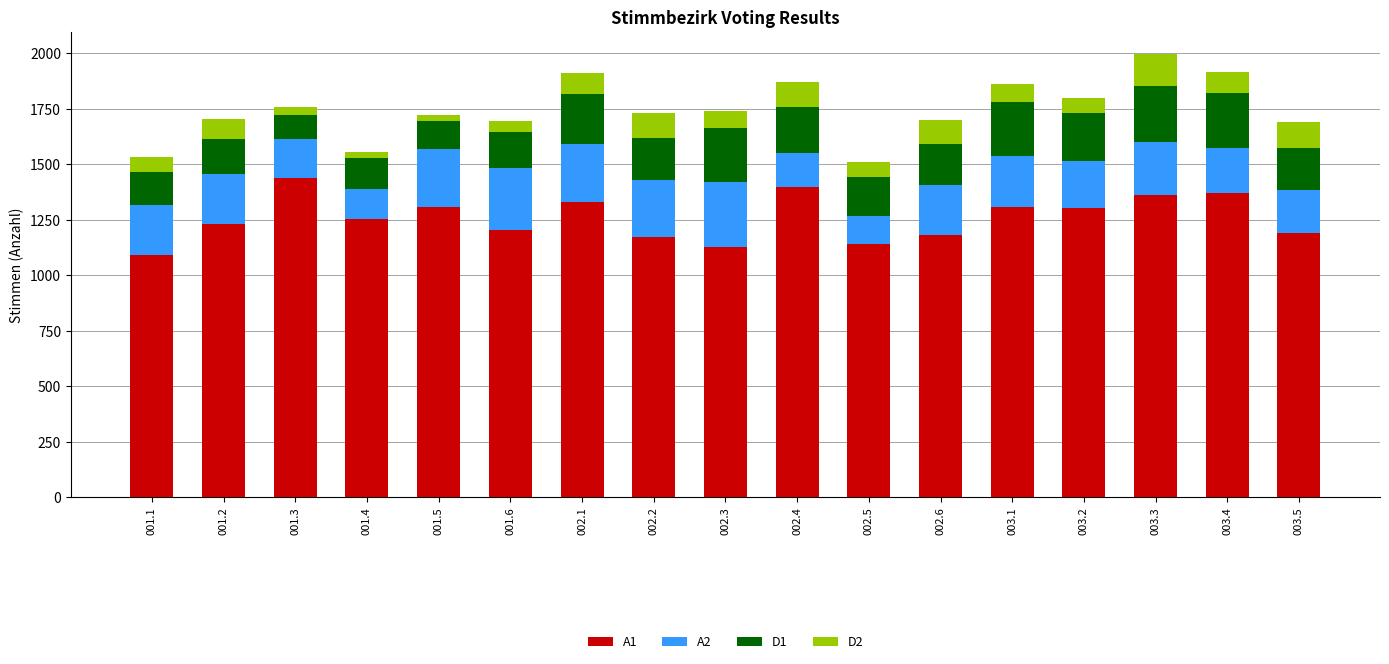

Count the number of data series in this chart.

4